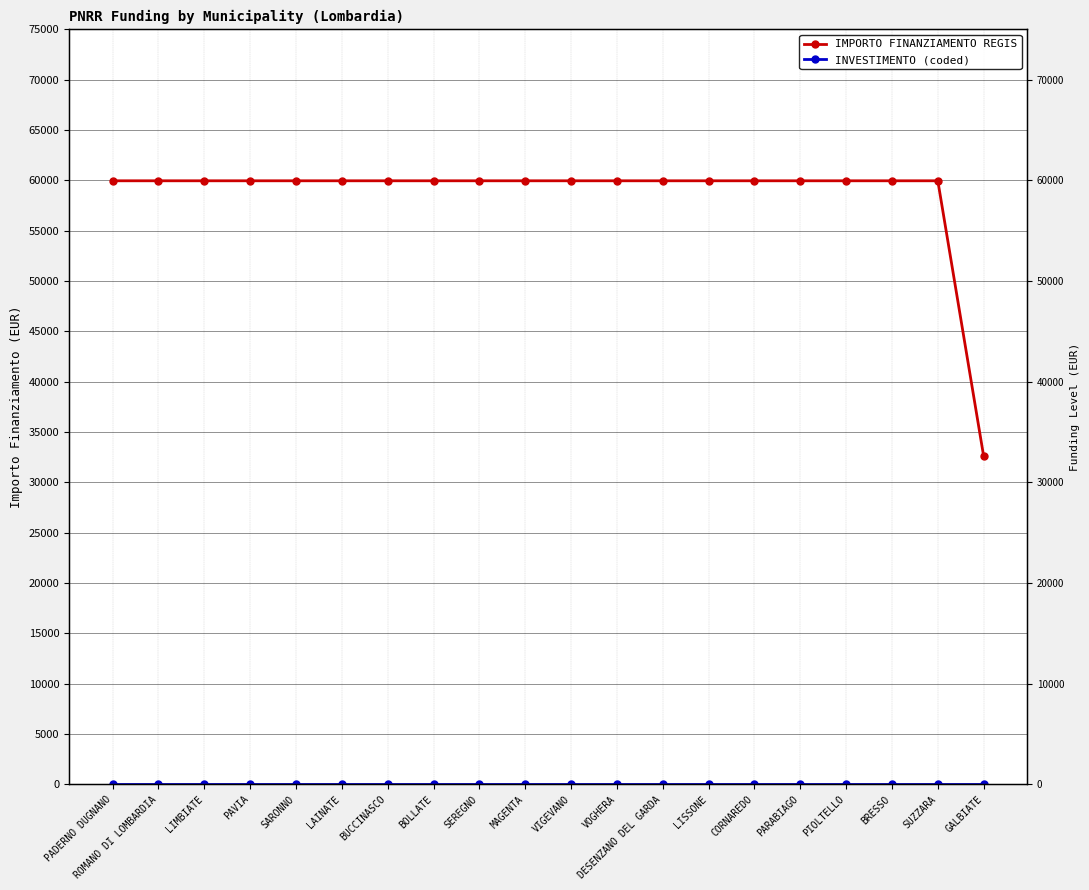

True or false: INVESTIMENTO (coded) has more than 2 points higher than both neighbors.

False